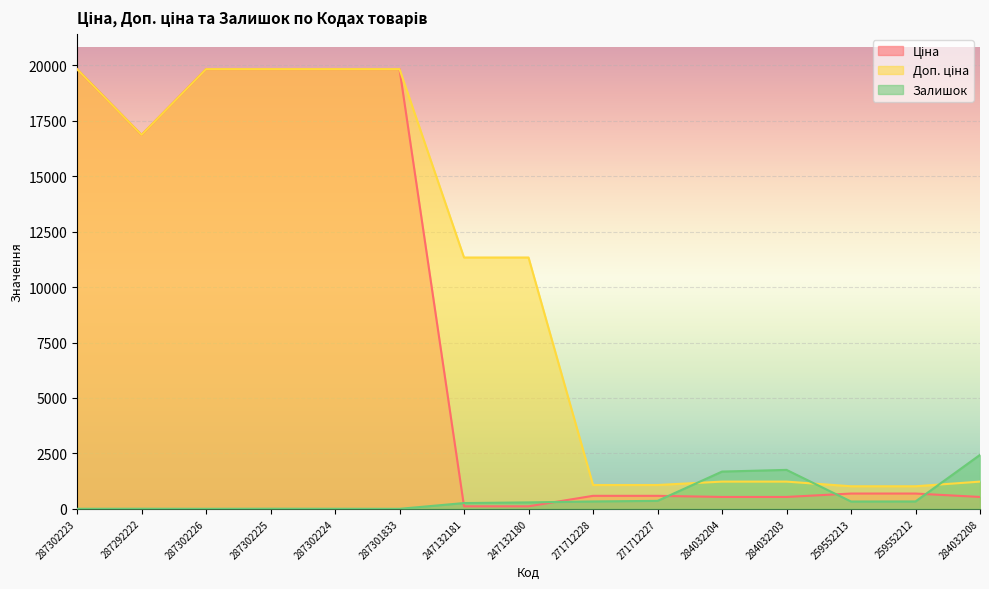

Does the chart display data point markers on the line(s)?

No